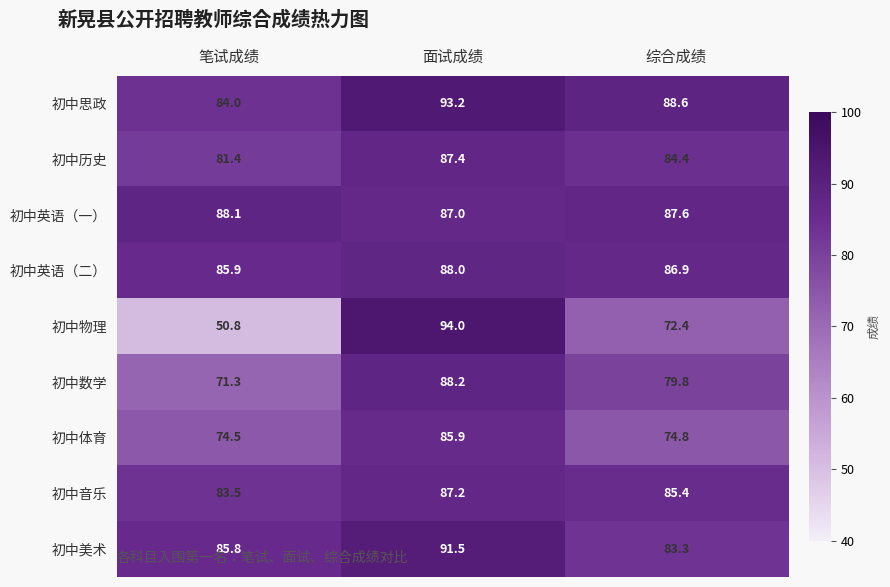

Reading left to right, list all the values displayed in this chart.

初中思政: 笔试成绩=84.0	面试成绩=93.2	综合成绩=88.6
初中历史: 笔试成绩=81.4	面试成绩=87.4	综合成绩=84.4
初中英语（一）: 笔试成绩=88.1	面试成绩=87.0	综合成绩=87.6
初中英语（二）: 笔试成绩=85.9	面试成绩=88.0	综合成绩=86.9
初中物理: 笔试成绩=50.8	面试成绩=94.0	综合成绩=72.4
初中数学: 笔试成绩=71.3	面试成绩=88.2	综合成绩=79.8
初中体育: 笔试成绩=74.5	面试成绩=85.9	综合成绩=74.8
初中音乐: 笔试成绩=83.5	面试成绩=87.2	综合成绩=85.4
初中美术: 笔试成绩=85.8	面试成绩=91.5	综合成绩=83.3